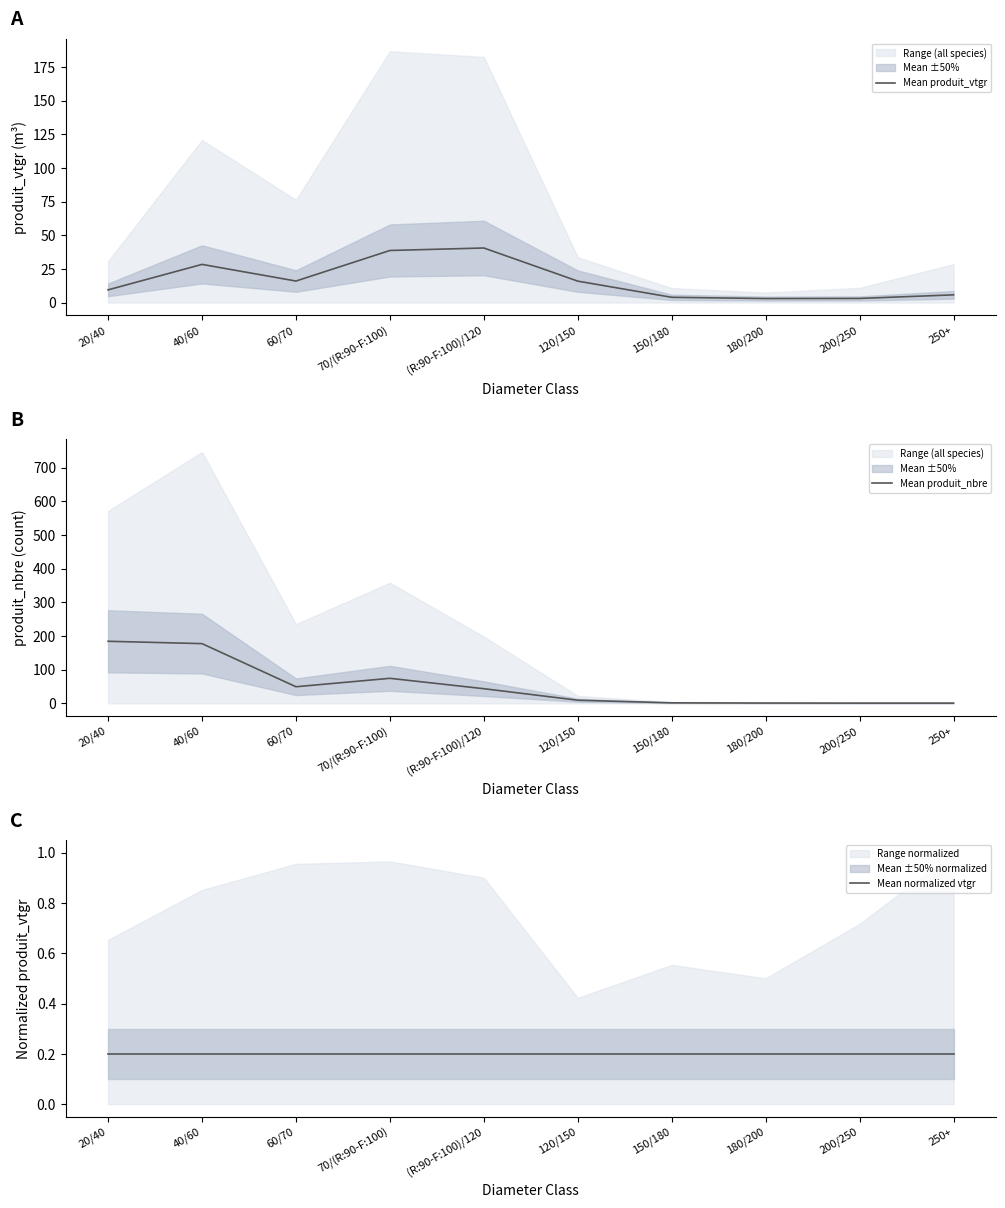

Where is the first local minimum for Mean produit_vtgr?

60/70